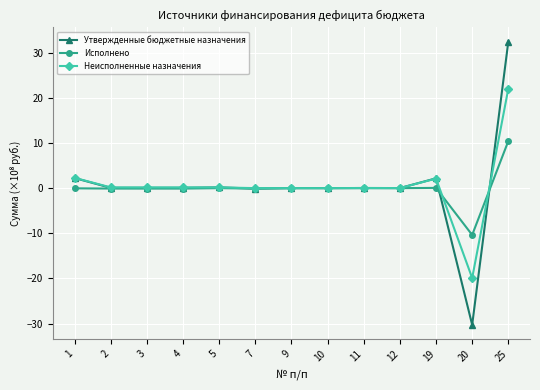

Rank the series by their maximum value, from highest to lowest.

Утвержденные бюджетные назначения, Неисполненные назначения, Исполнено